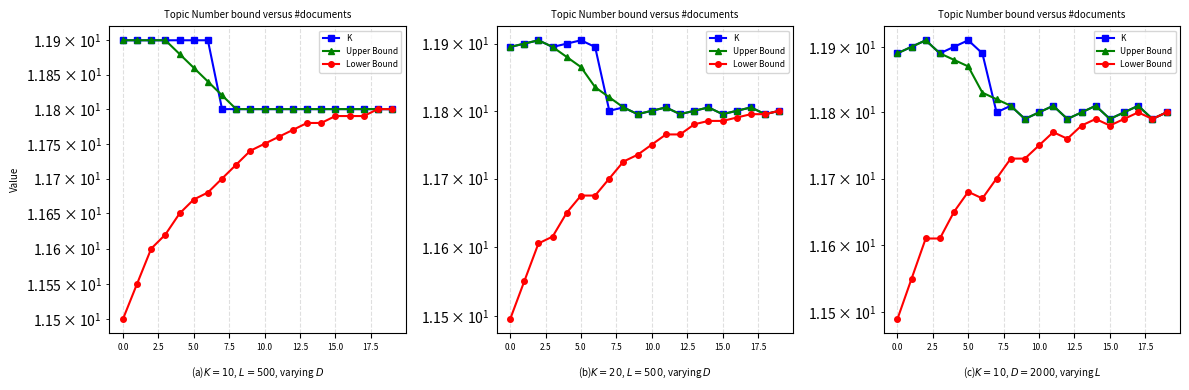

True or false: Lower Bound has a value of 20.1 at 12.5.

False